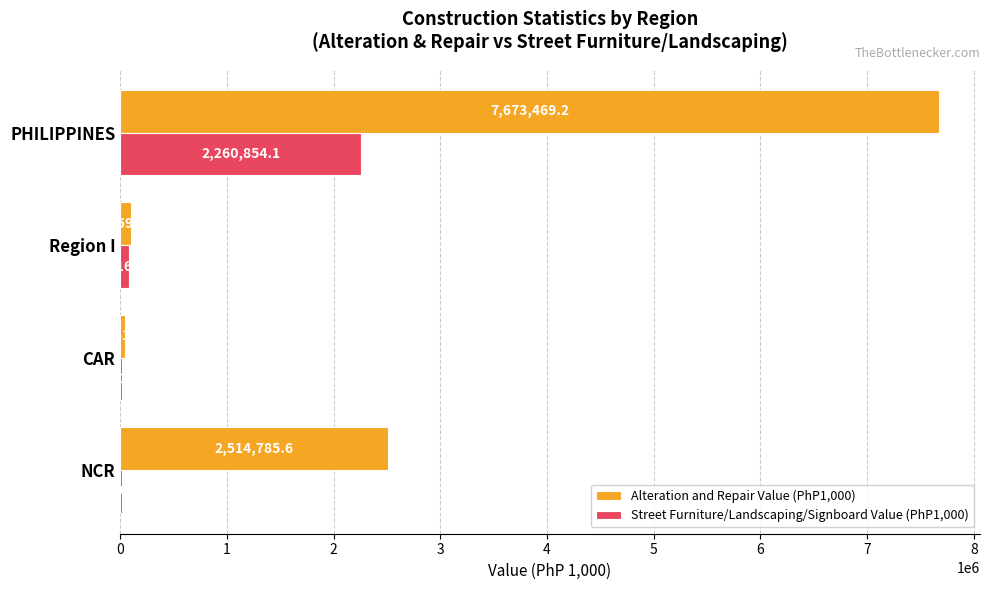

What is the sum of all Alteration and Repair Value (PhP1,000) values?

10331467.1